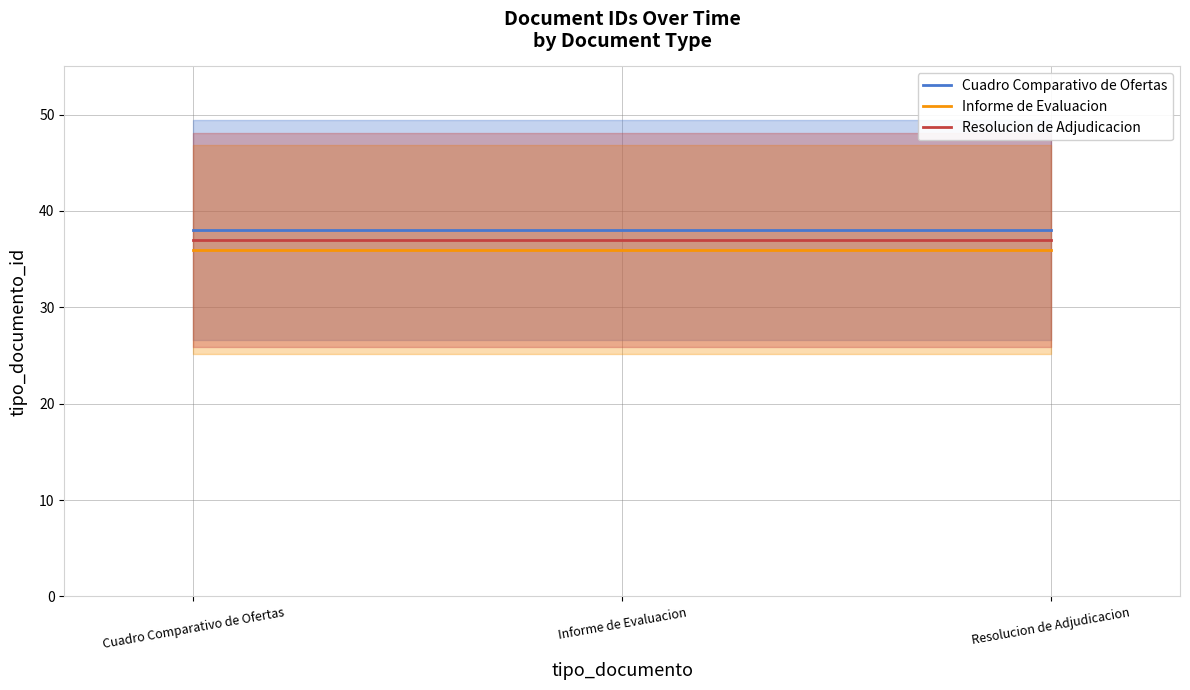

What are all the series names shown in the legend?

Cuadro Comparativo de Ofertas, Informe de Evaluacion, Resolucion de Adjudicacion